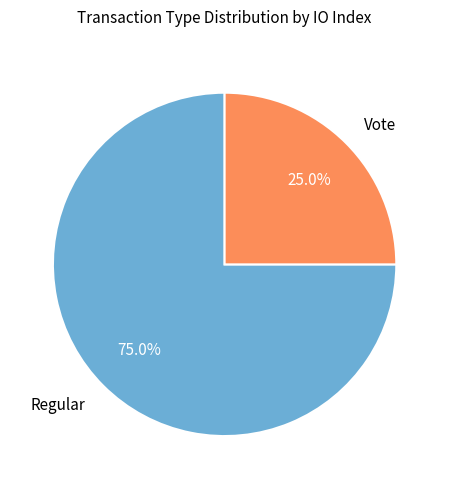

Combined, do Regular and Vote account for over 50%?

Yes